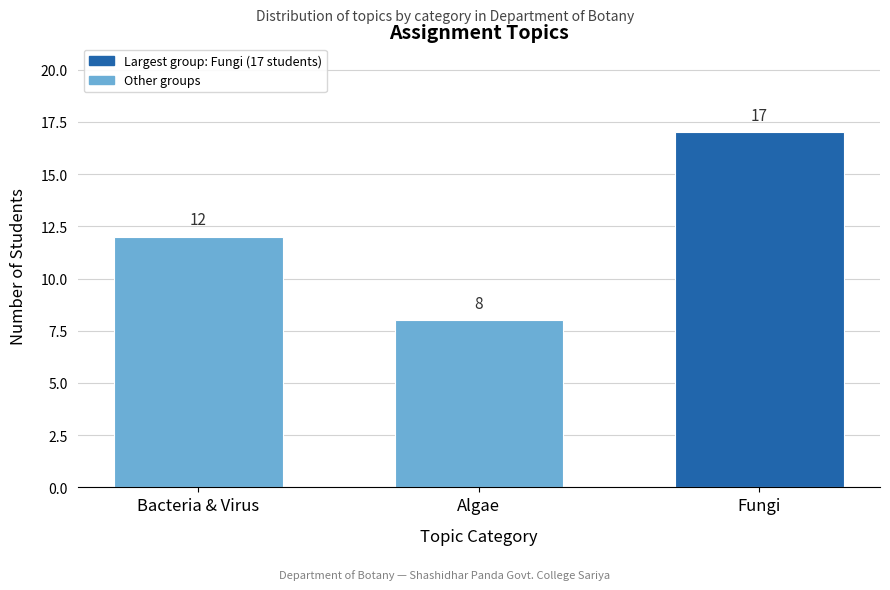

Reading left to right, extract all data points from this chart.

12	8	17